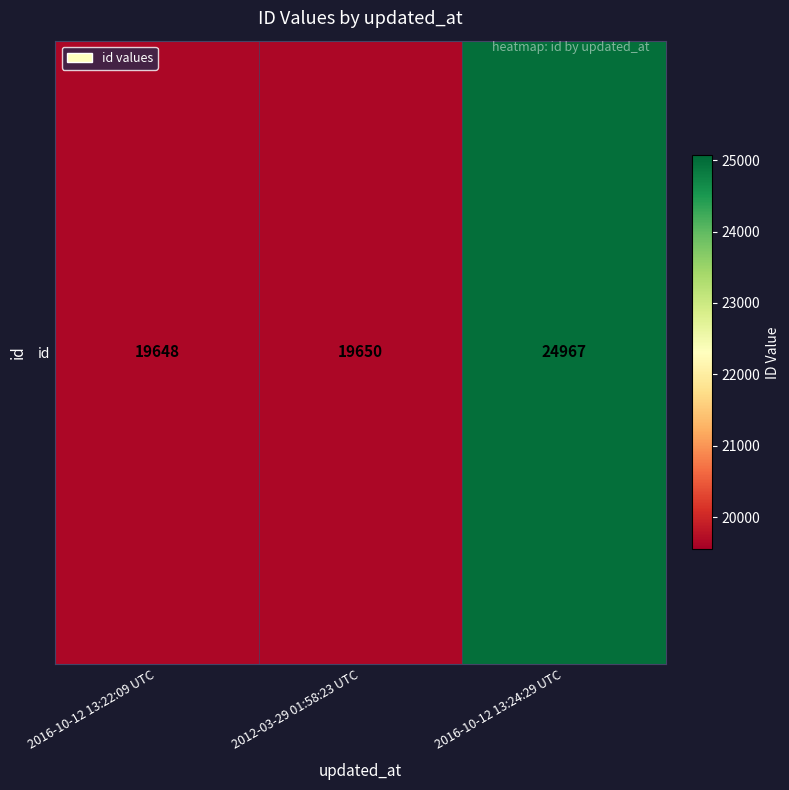

Approximately how many times larger is the value at 2016-10-12 13:24:29 UTC compared to 2016-10-12 13:22:09 UTC?

1.3